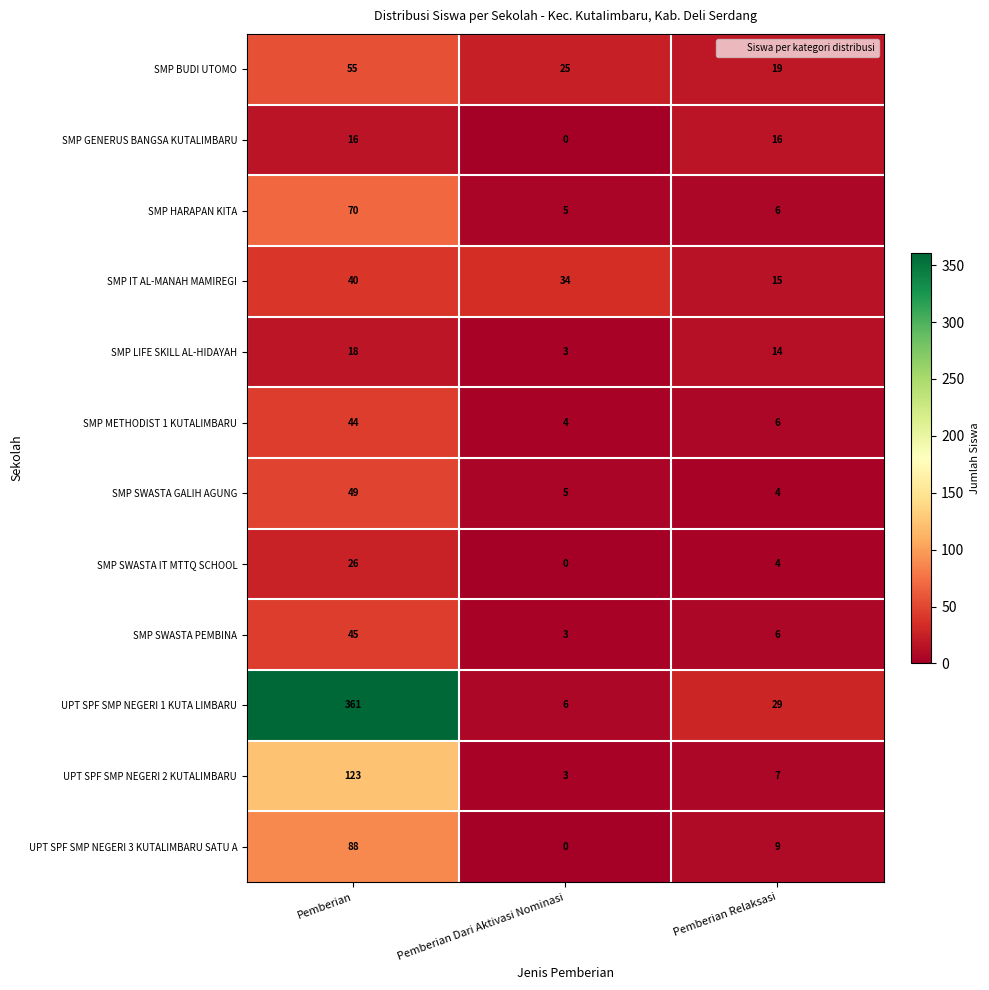

What is the spread (max minus min) of values at Pemberian Relaksasi?

25